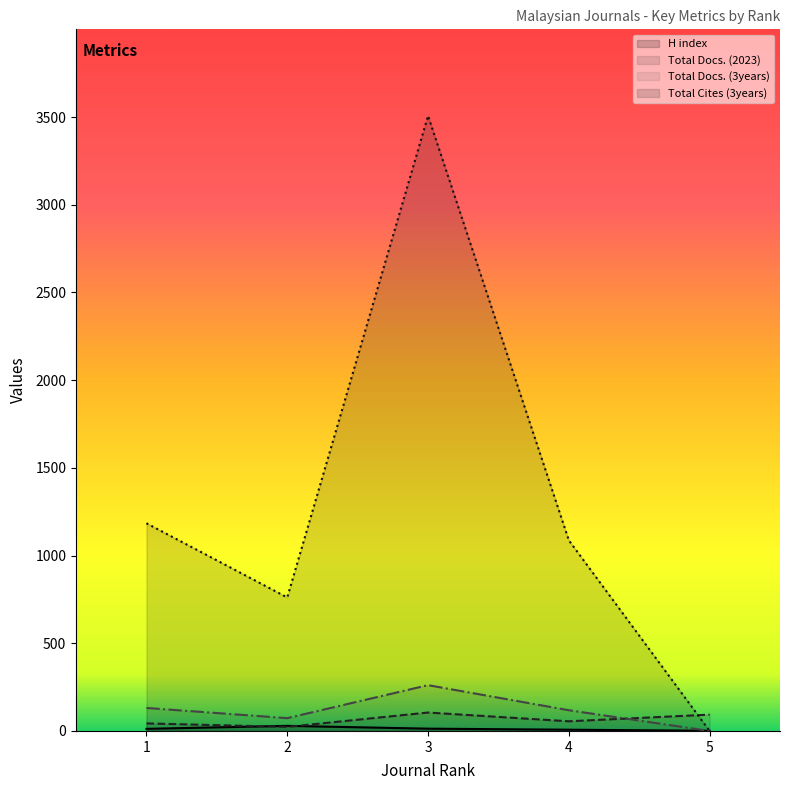

How many data points in H index are less than 12?

2